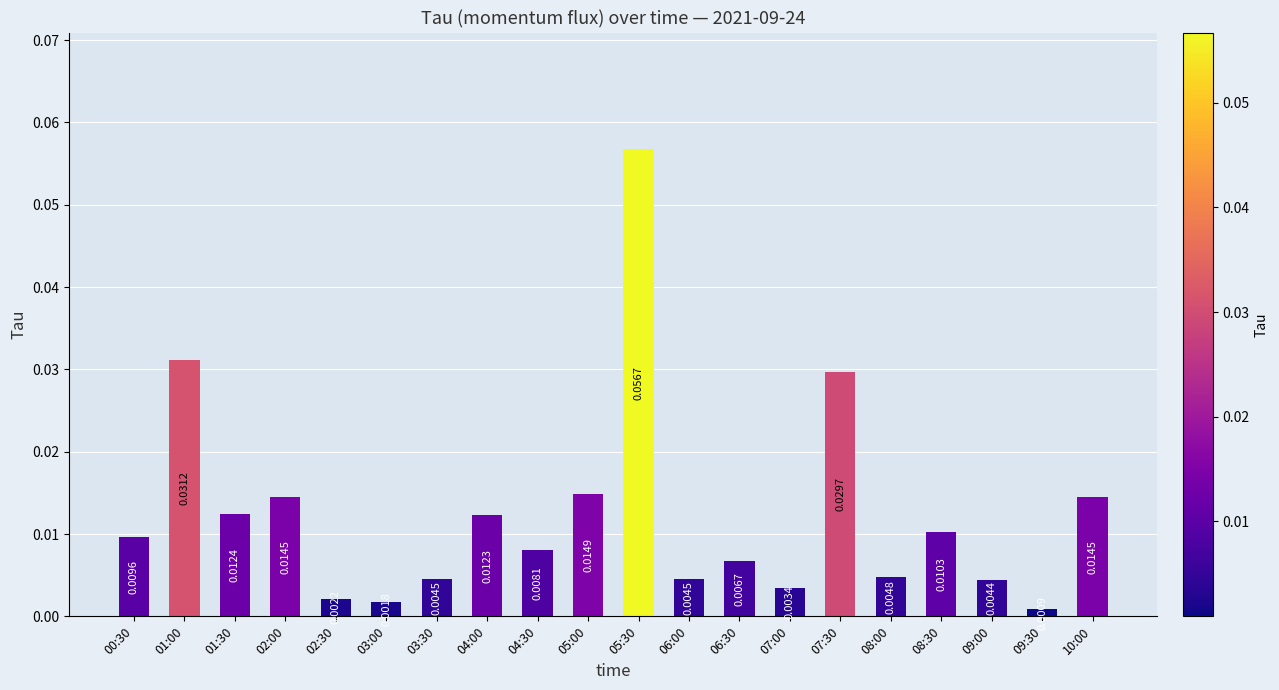

Which has a higher value, 03:00 or 08:00?

08:00